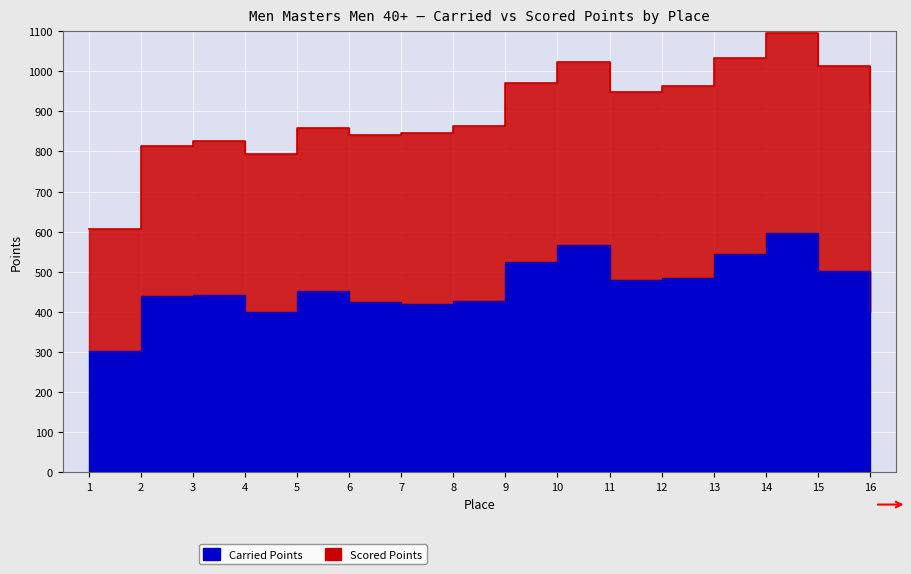

What is the difference between the maximum and minimum values?

292.3